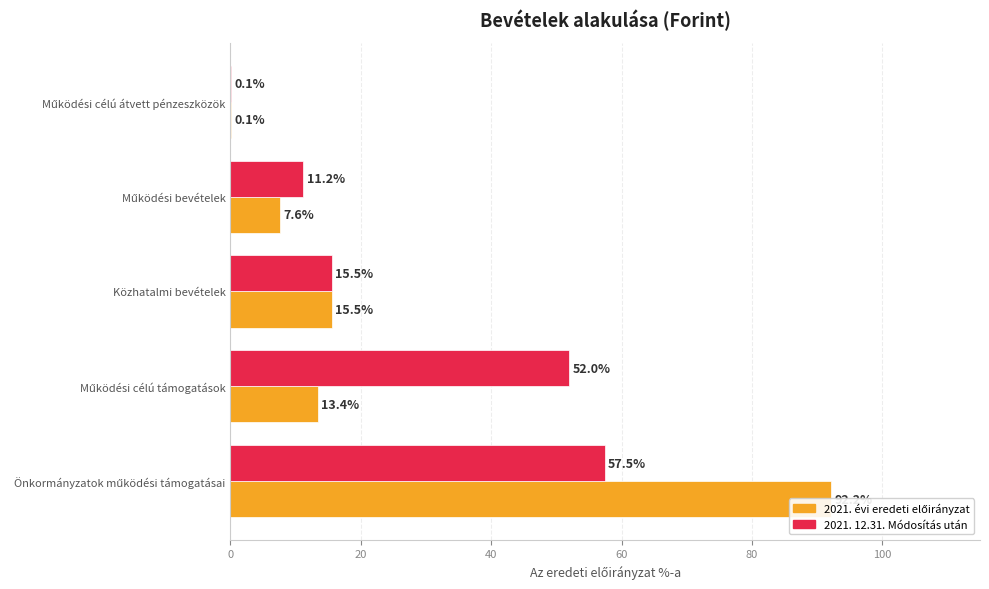

Reading left to right, extract all data points from this chart.

2021. évi eredeti előirányzat: 92.2	13.4	15.5	7.6	0.1
2021. 12.31. Módosítás után: 57.5	52.0	15.5	11.2	0.1